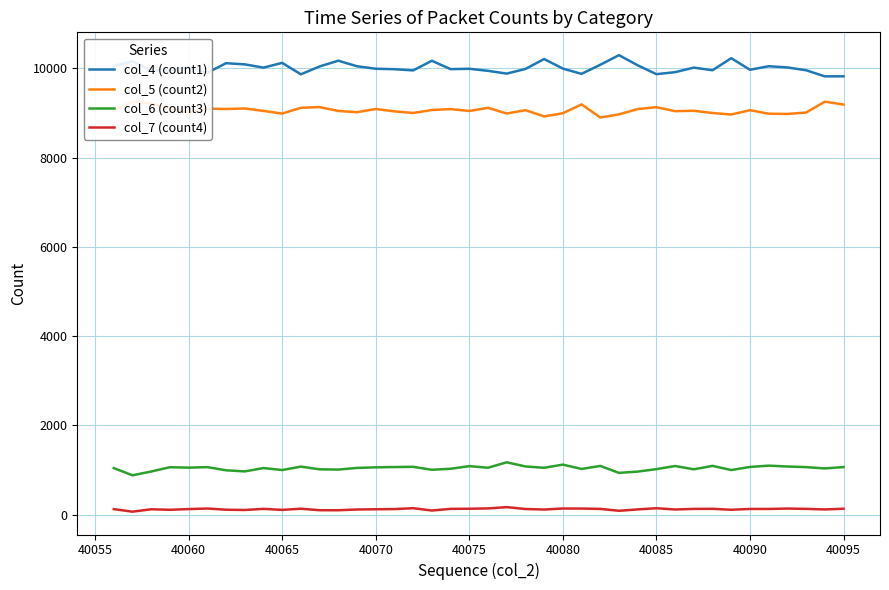

True or false: col_7 (count4) and col_5 (count2) intersect in this chart.

False